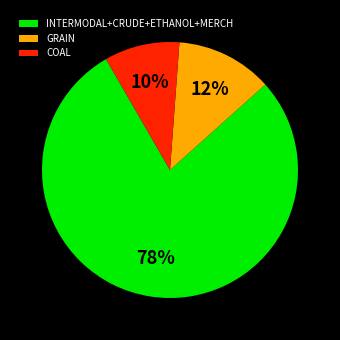

How many segments does this pie chart have?

3